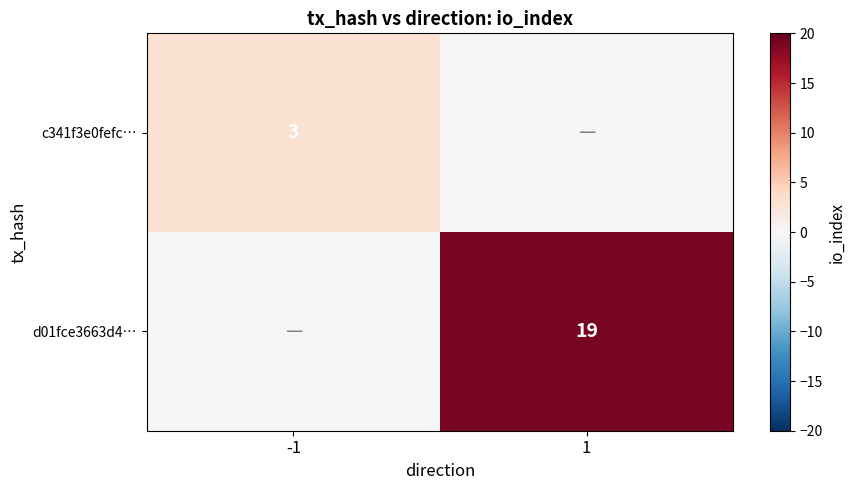

The value of d01fce3663d4… at 1 is 19. True or false?

True